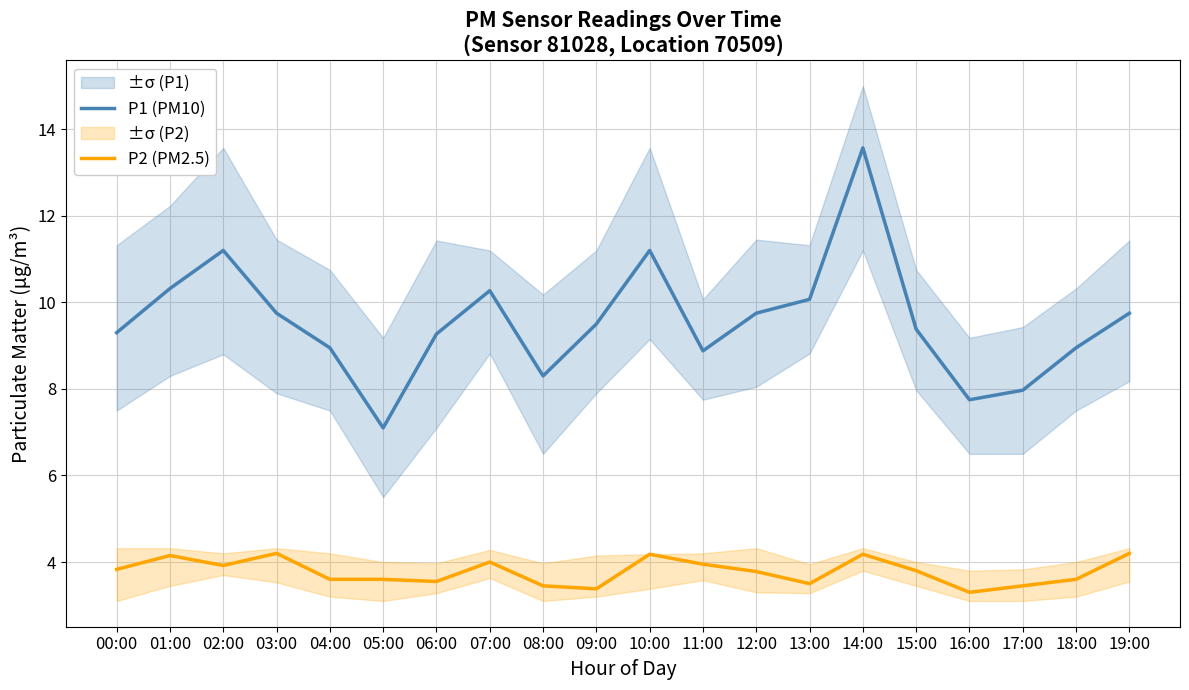

Reading left to right, what are all the values shown in this chart?

P1 (PM10): 00:00=9.3	01:00=10.3	02:00=11.2	03:00=9.8	04:00=8.9	05:00=7.1	06:00=9.3	07:00=10.3	08:00=8.3	09:00=9.5	10:00=11.2	11:00=8.9	12:00=9.8	13:00=10.1	14:00=13.6	15:00=9.4	16:00=7.8	17:00=8.0	18:00=8.9	19:00=9.8
P2 (PM2.5): 00:00=3.8	01:00=4.2	02:00=3.9	03:00=4.2	04:00=3.6	05:00=3.6	06:00=3.5	07:00=4.0	08:00=3.5	09:00=3.4	10:00=4.2	11:00=4.0	12:00=3.8	13:00=3.5	14:00=4.2	15:00=3.8	16:00=3.3	17:00=3.5	18:00=3.6	19:00=4.2